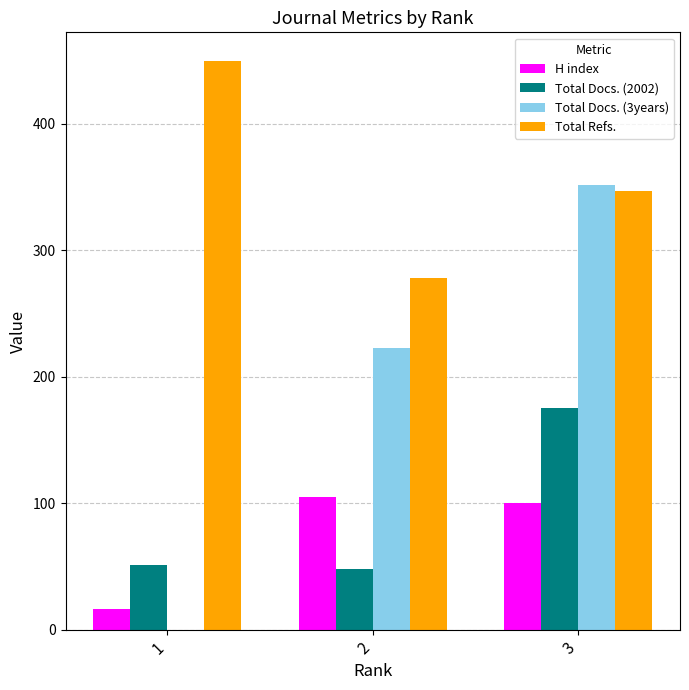

Which series changed the most between 1 and 2?

Total Docs. (3years)